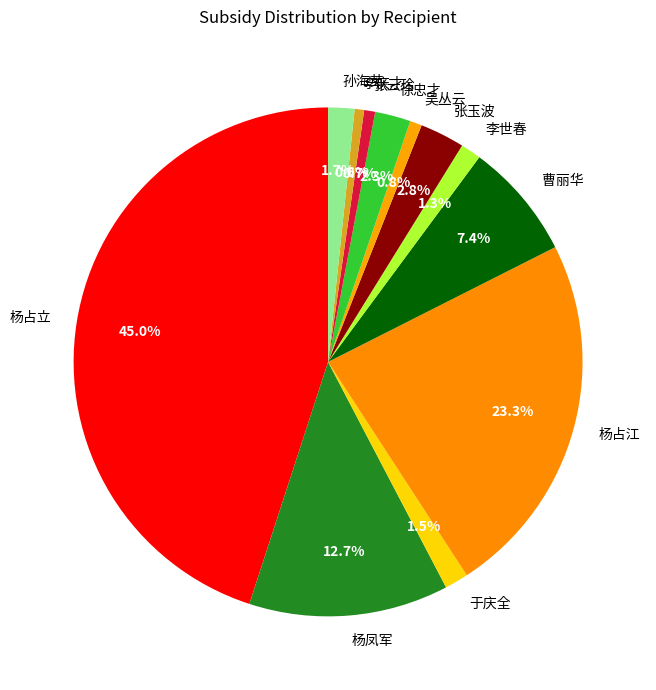

What is the largest slice in the pie chart?

杨占立